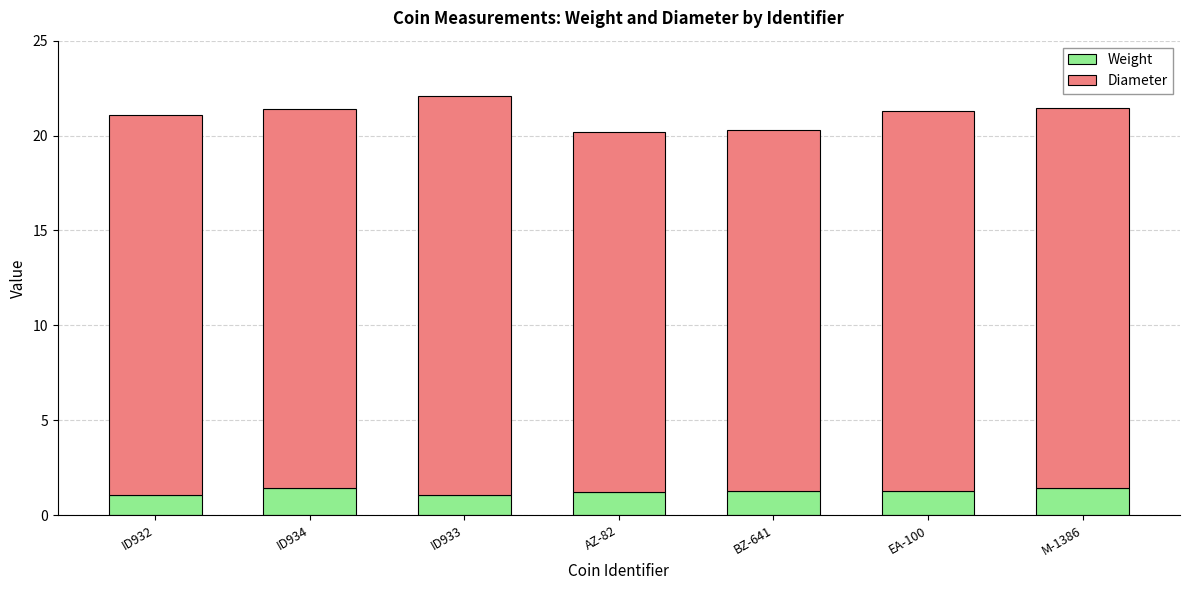

What are all the series names shown in the legend?

Weight, Diameter